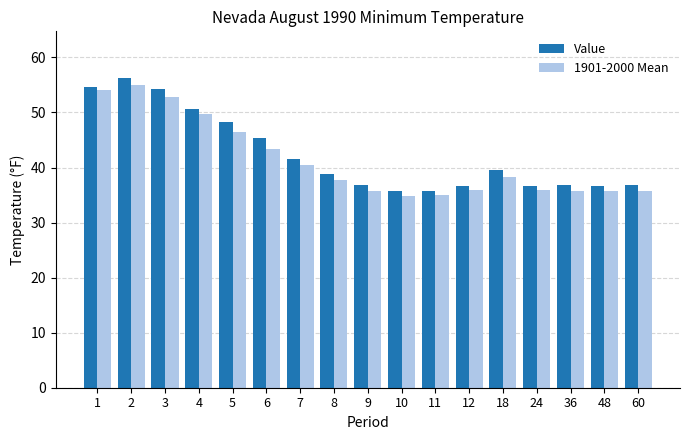

Are the bars horizontal?

No